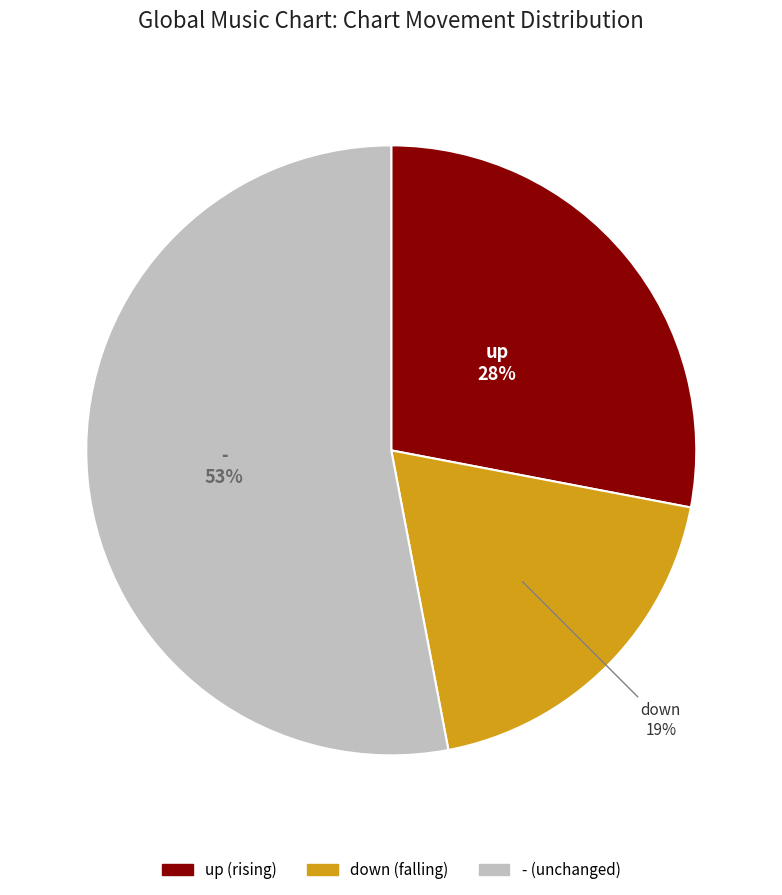

To the nearest percent, what is the difference between the largest and smallest slice percentages?

34%